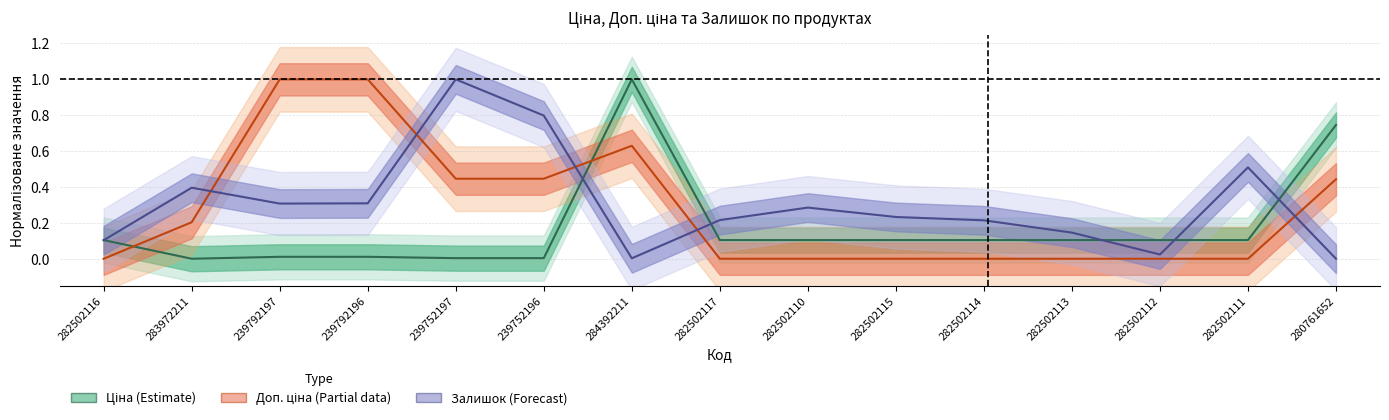

What is the value of the Залишок point at the 10th from the left?

0.2